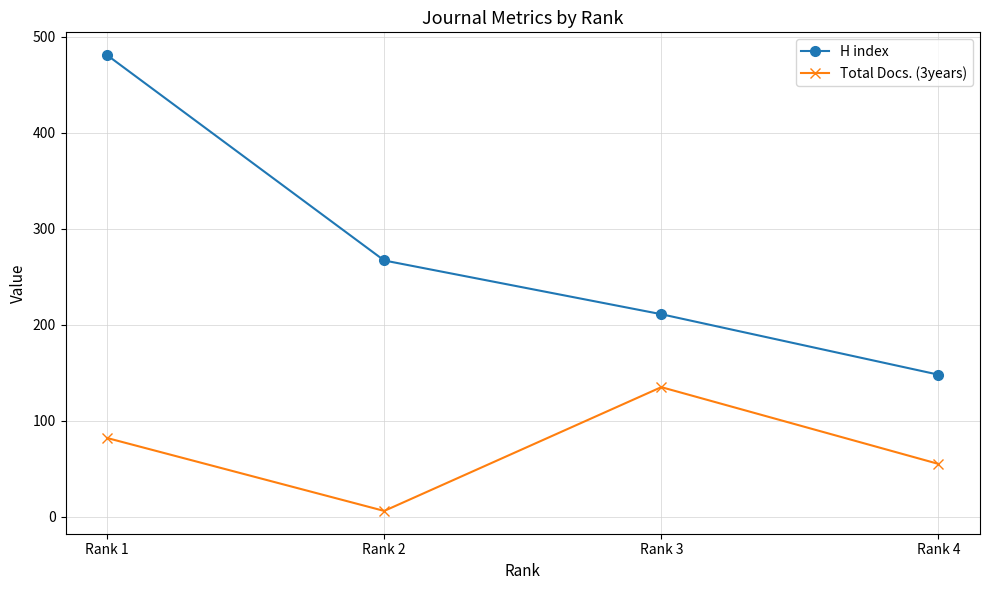

Reading left to right, what are all the values shown in this chart?

H index: Rank 1=481	Rank 2=267	Rank 3=211	Rank 4=148
Total Docs. (3years): Rank 1=82	Rank 2=6	Rank 3=135	Rank 4=55